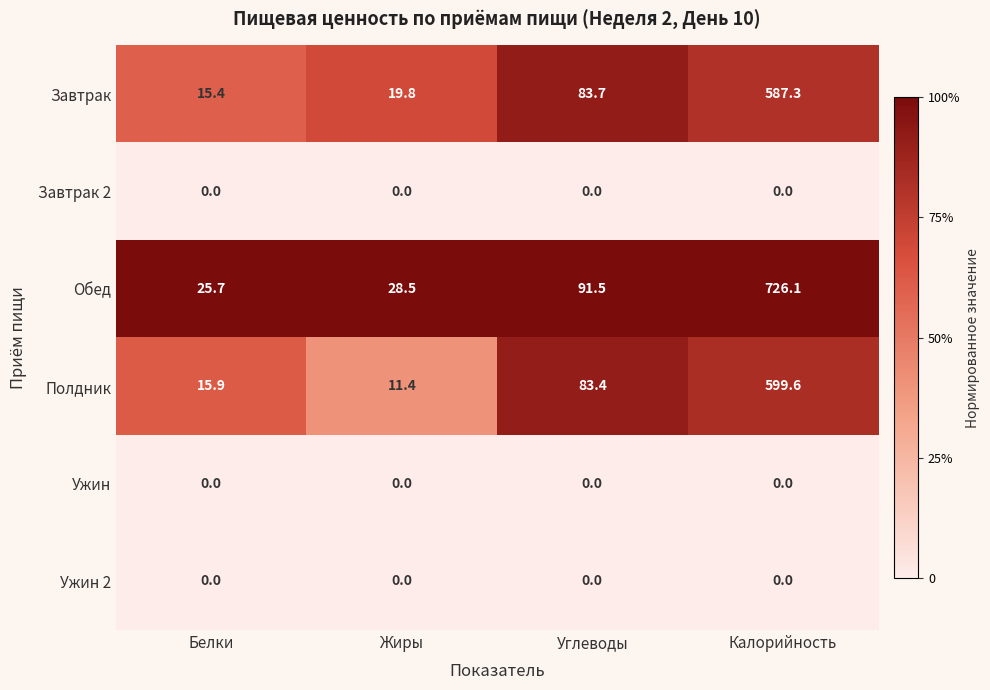

At how many categories does at least one series exceed 0?

4